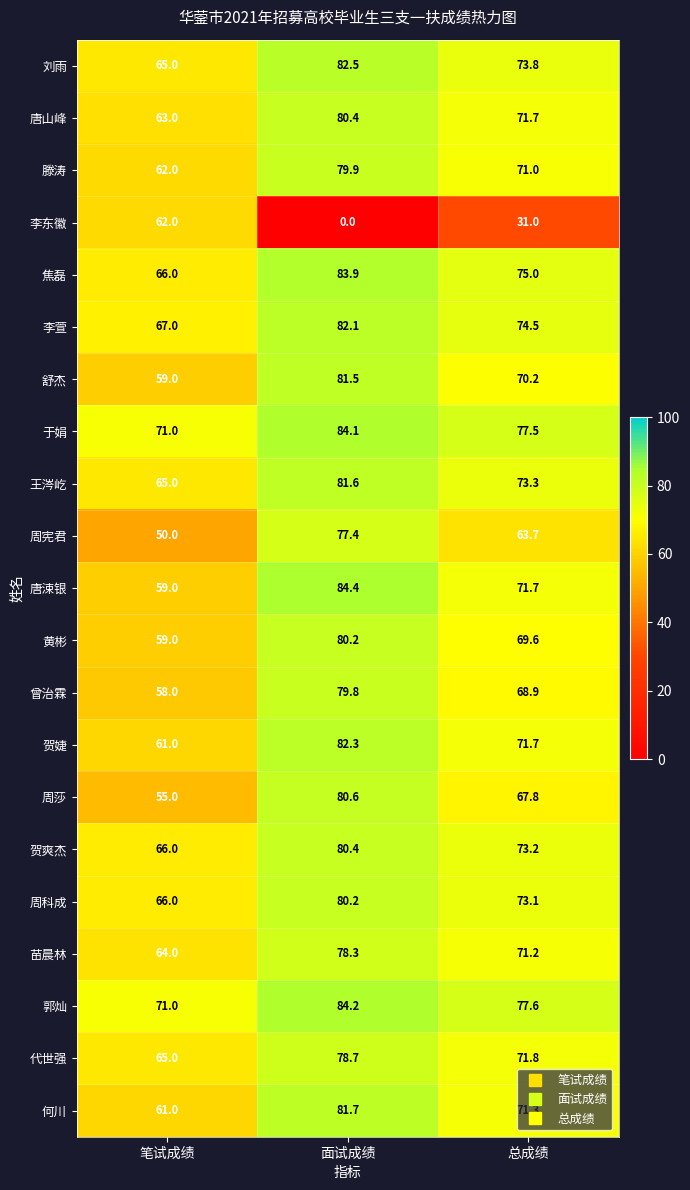

What is the spread (max minus min) of values at 面试成绩?

84.4